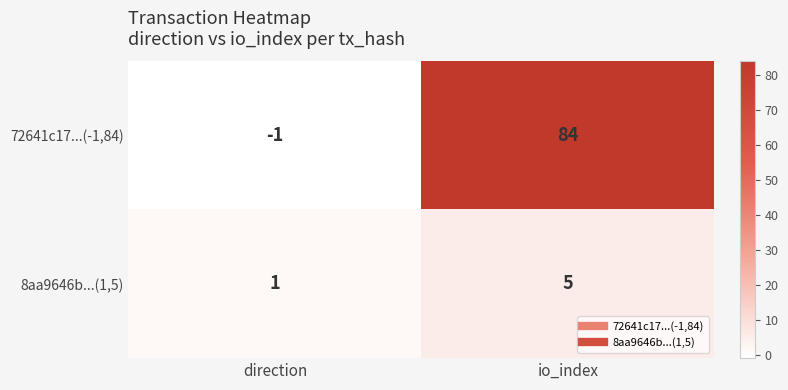

Where is 72641c17...(-1,84) nearest to the value 41?

direction